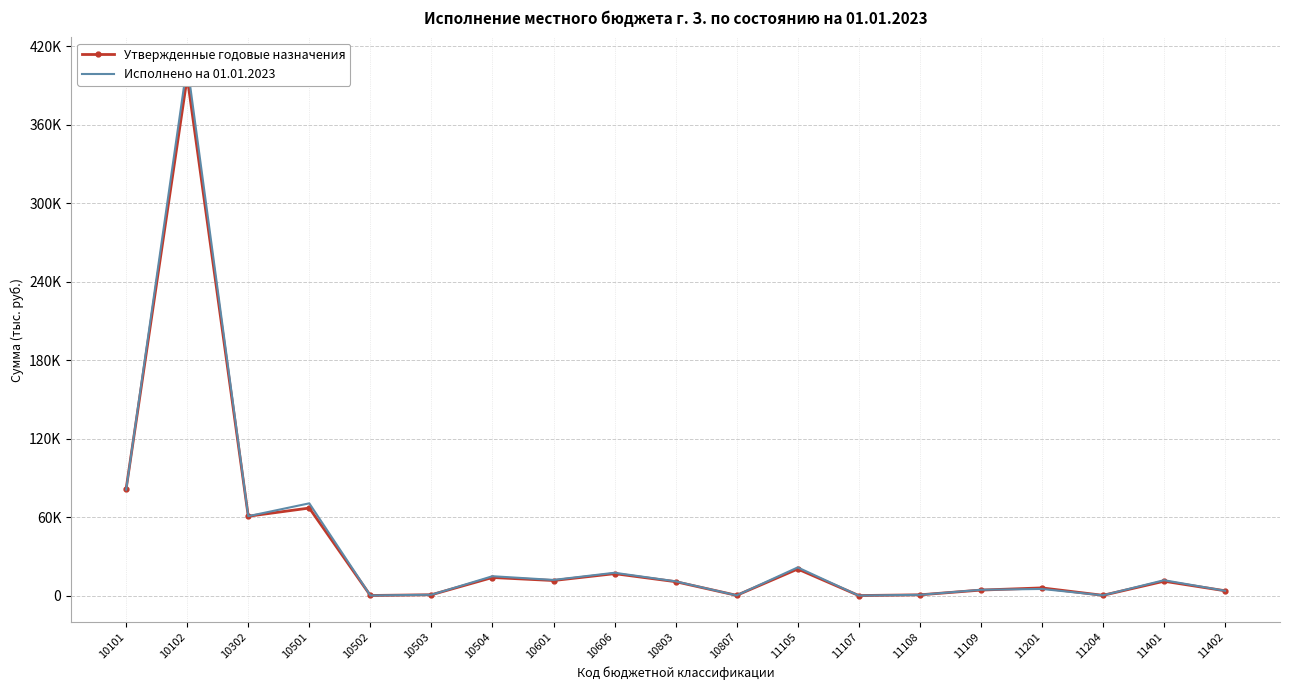

Which series ends up on top after the final intersection of Утвержденные годовые назначения and Исполнено на 01.01.2023?

Исполнено на 01.01.2023